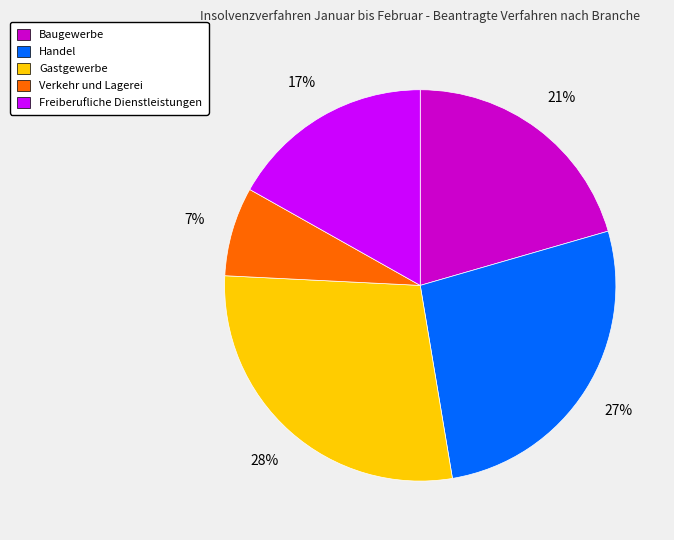

How many slices are in this pie chart?

5